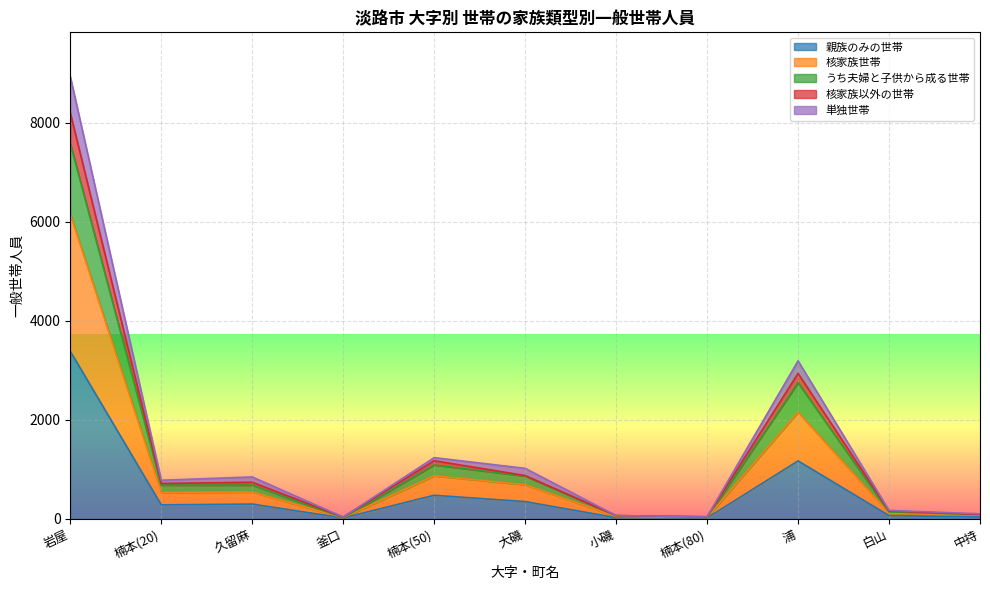

Rank the categories by 核家族世帯 value from lowest to highest.

釜口, 楠本(80), 小磯, 中持, 白山, 楠本(20), 久留麻, 大磯, 楠本(50), 浦, 岩屋